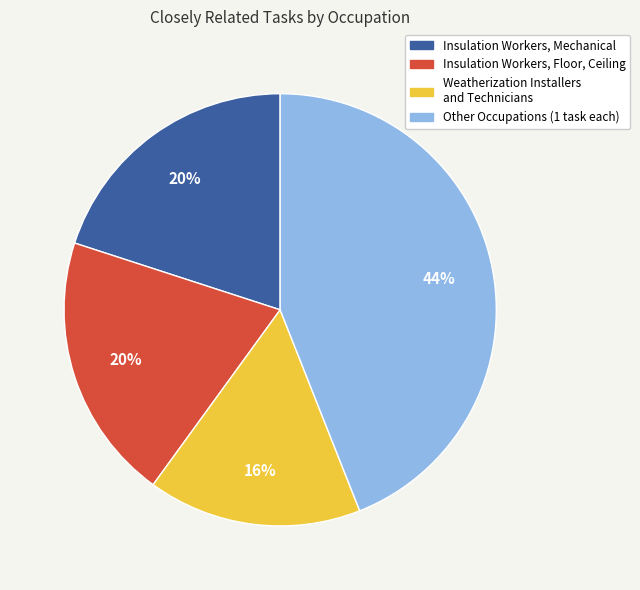

Does Other Occupations (1 task each) represent more than half of the total?

No